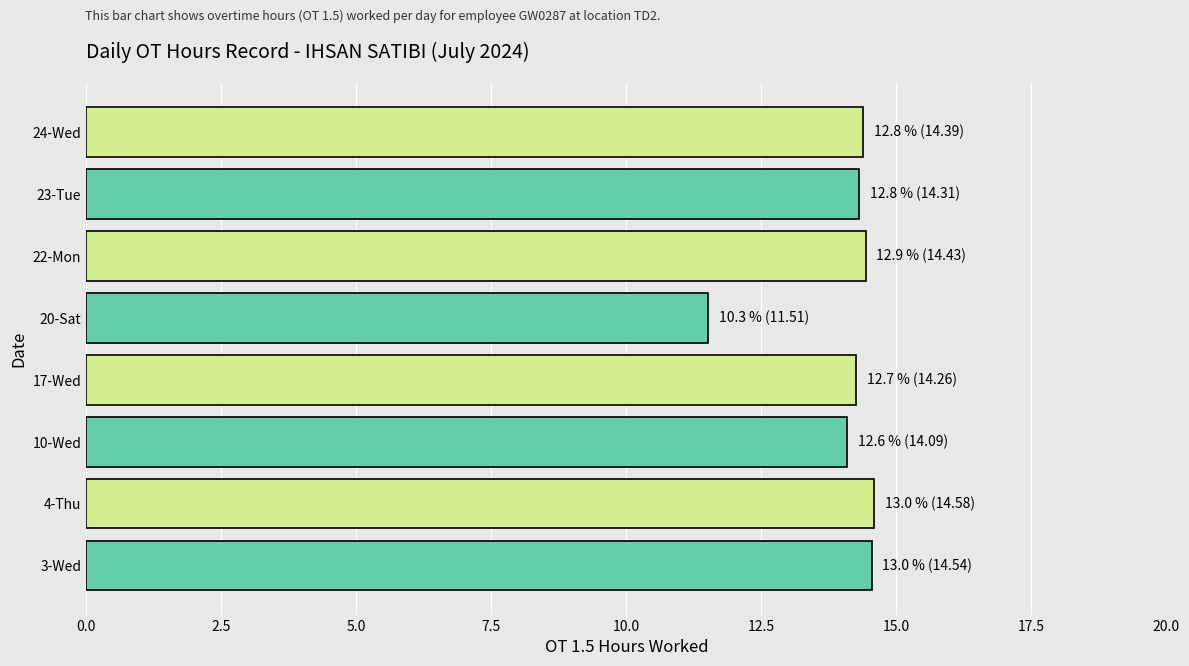

What is the difference between the maximum and minimum values?

3.1